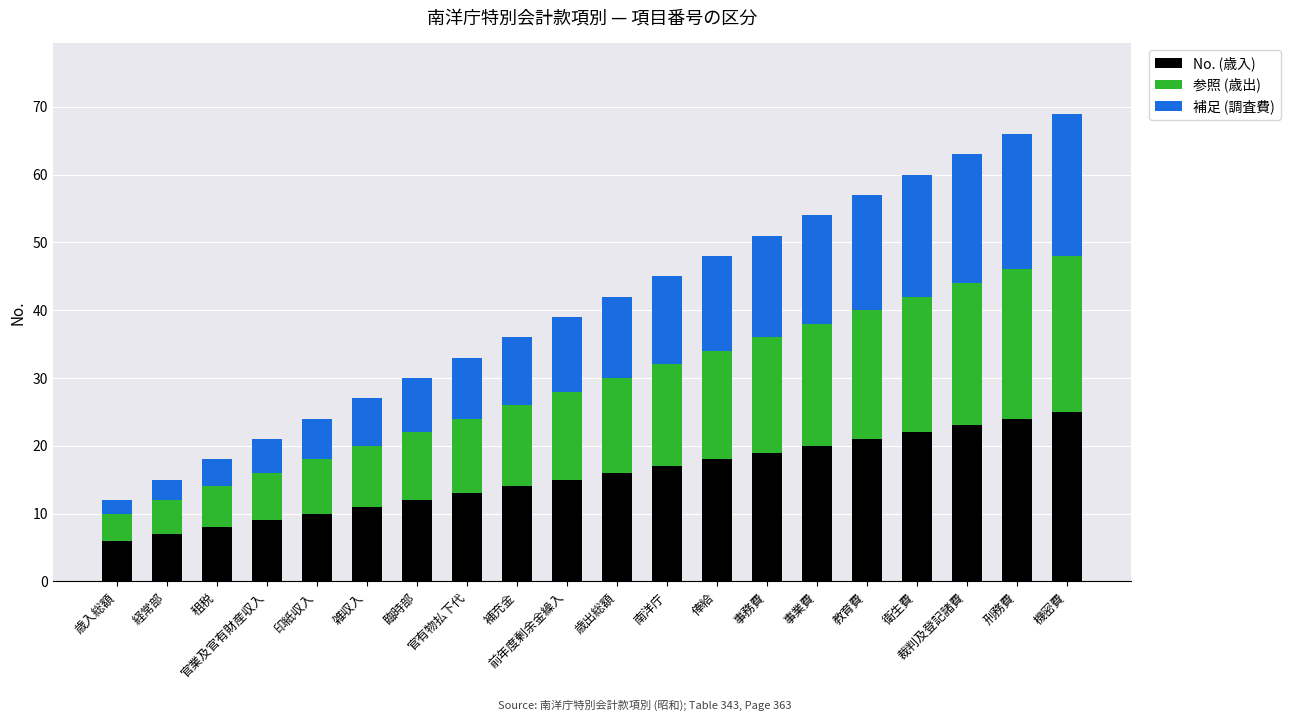

Which category has the highest value in the No. (歳入) series?

機密費